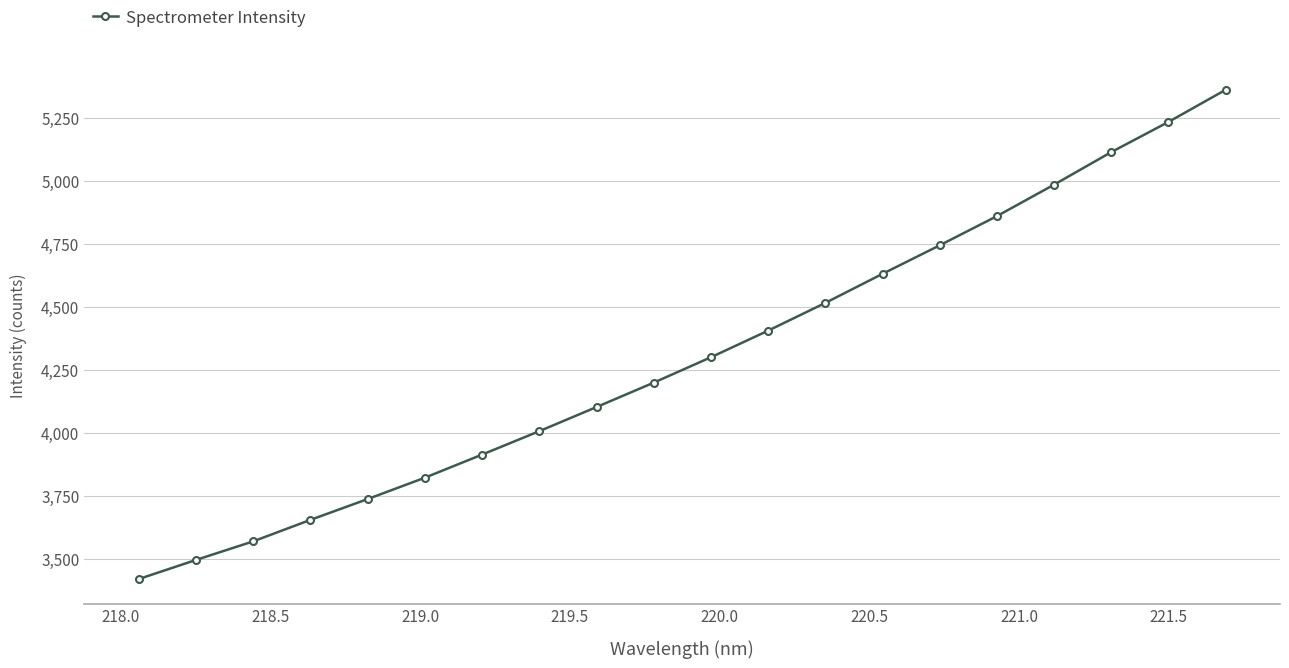

True or false: the data has more than 2 interior local peaks.

False